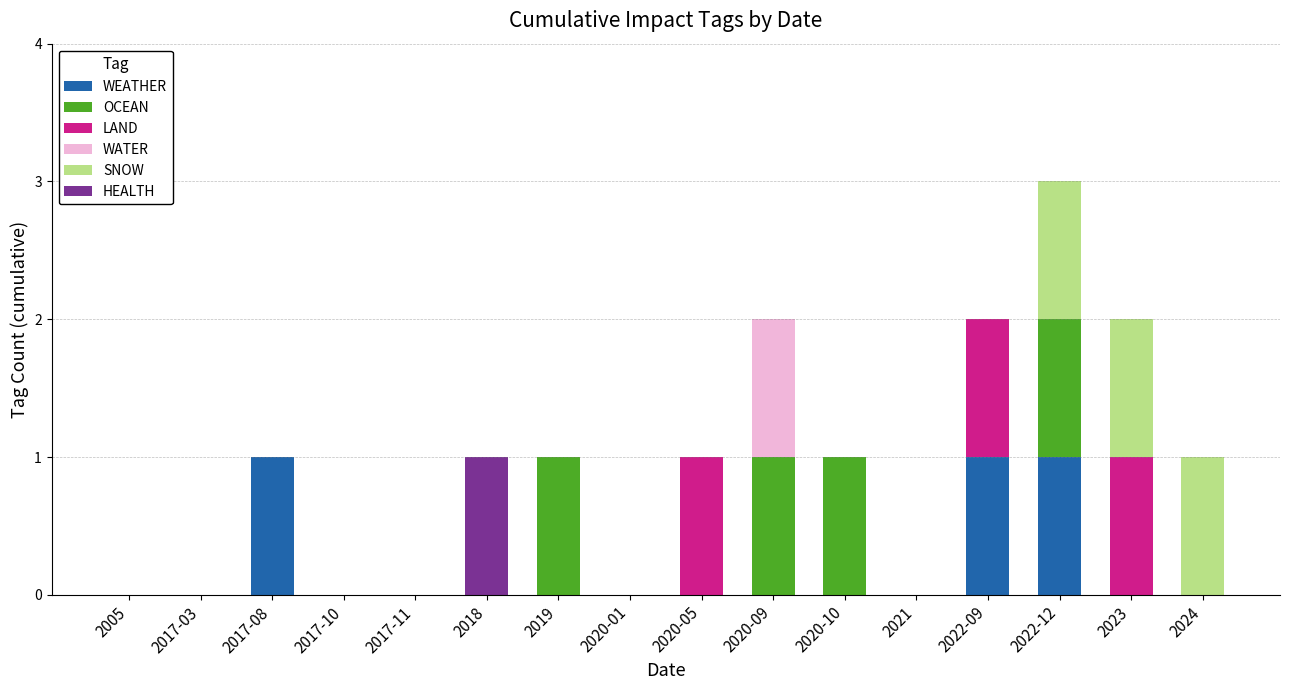

At which category is the sum across all series the highest?

2022-12